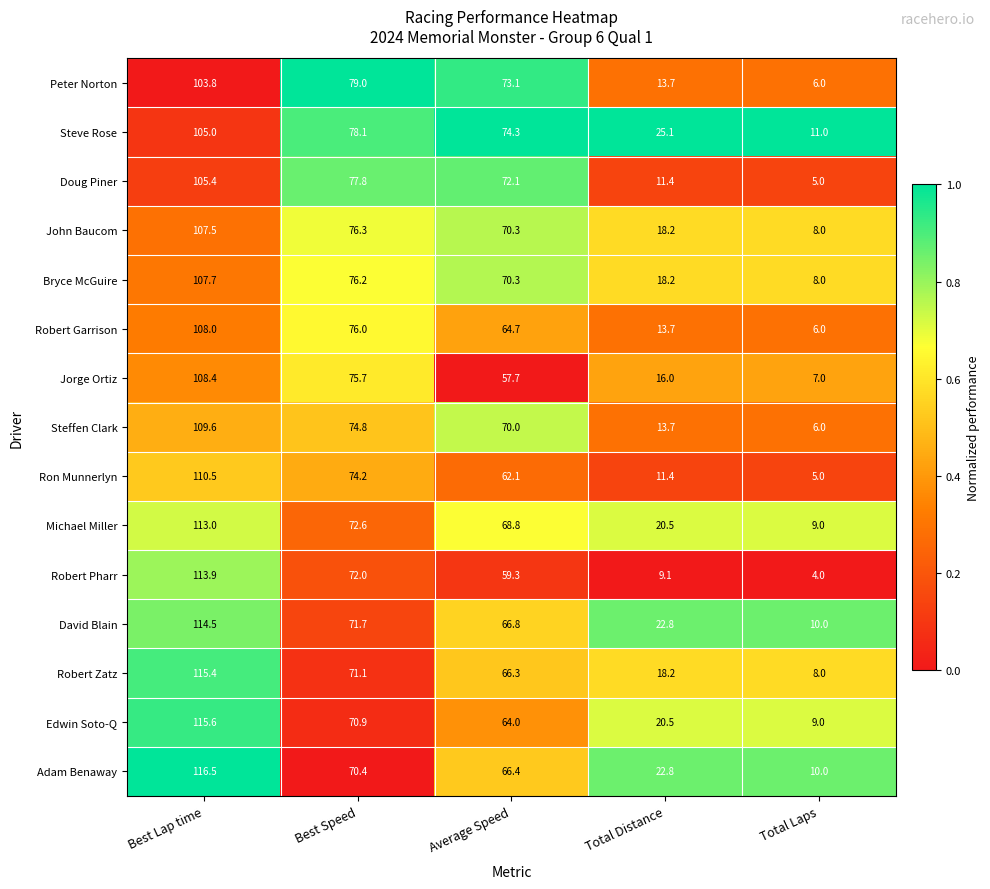

At which category is the sum across all series the highest?

Best Lap time